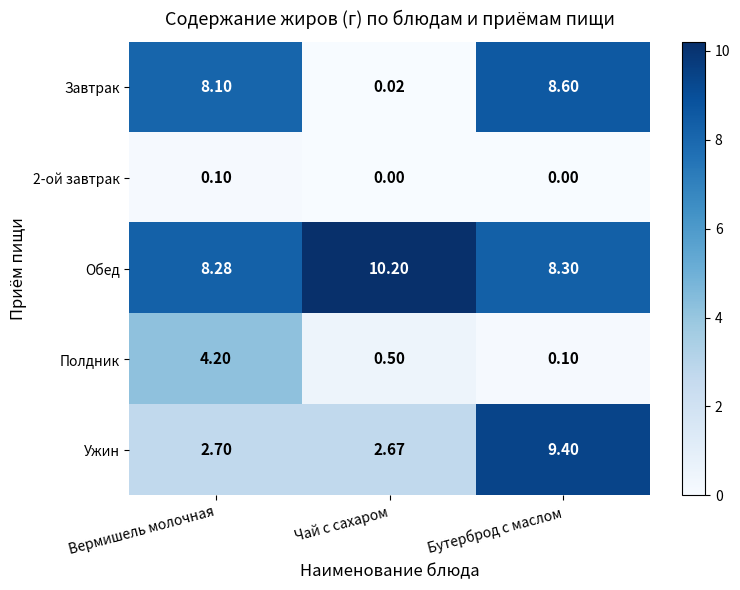

Which series has the largest total across all categories?

Обед